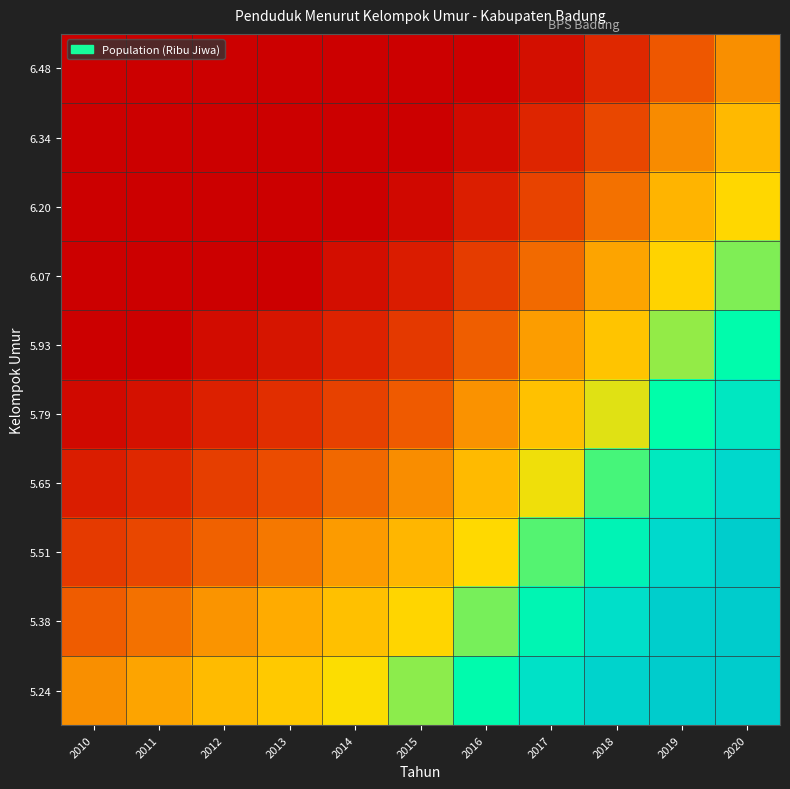

Rank the series at 2012 from highest to lowest value.

5.24, 5.38, 5.51, 5.65, 5.79, 5.93, 6.07, 6.20, 6.34, 6.48